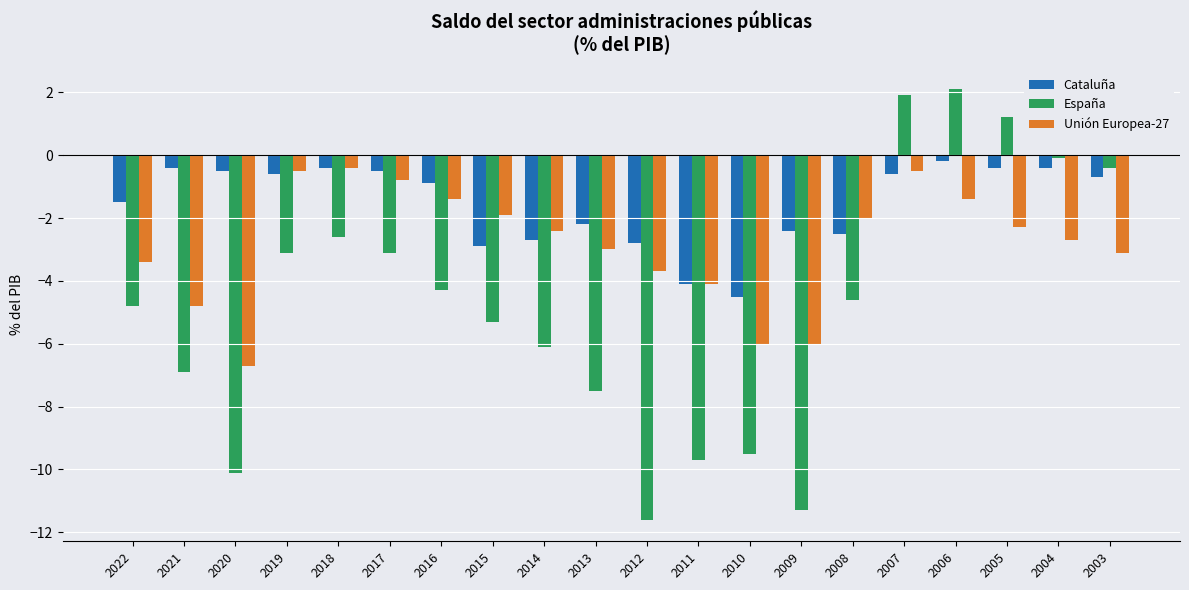

Reading right to left, extract all data points from this chart.

Cataluña: -0.7	-0.4	-0.4	-0.2	-0.6	-2.5	-2.4	-4.5	-4.1	-2.8	-2.2	-2.7	-2.9	-0.9	-0.5	-0.4	-0.6	-0.5	-0.4	-1.5
España: -0.4	-0.1	1.2	2.1	1.9	-4.6	-11.3	-9.5	-9.7	-11.6	-7.5	-6.1	-5.3	-4.3	-3.1	-2.6	-3.1	-10.1	-6.9	-4.8
Unión Europea-27: -3.1	-2.7	-2.3	-1.4	-0.5	-2.0	-6.0	-6.0	-4.1	-3.7	-3.0	-2.4	-1.9	-1.4	-0.8	-0.4	-0.5	-6.7	-4.8	-3.4